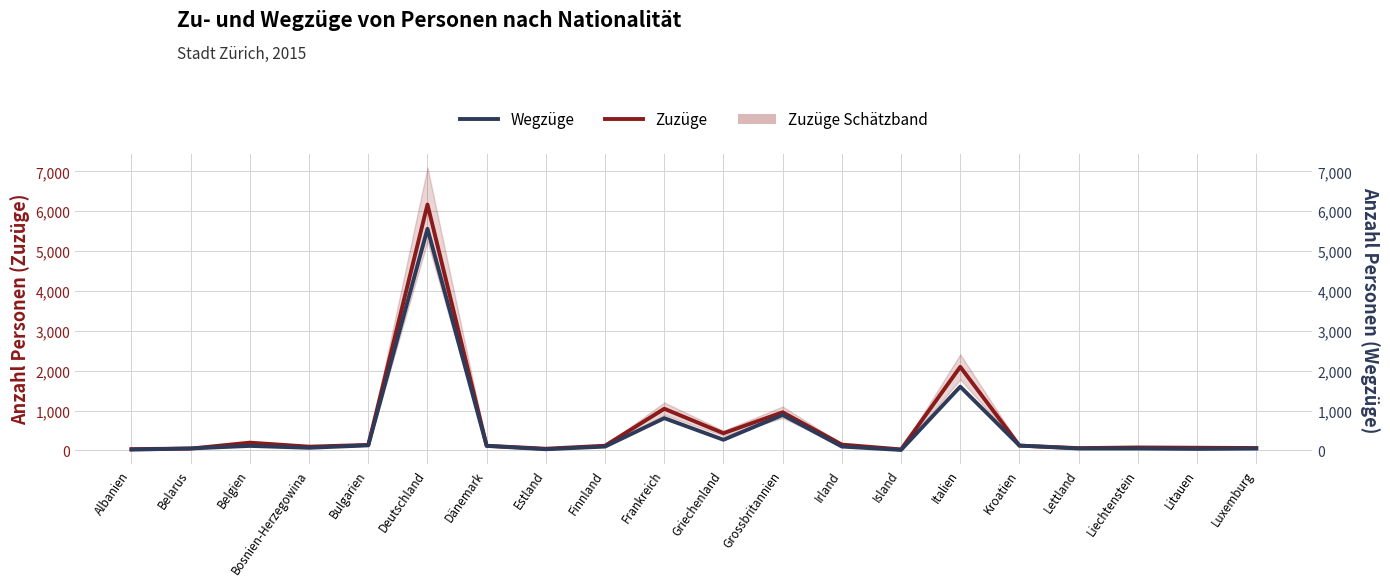

What position from the left is Estland?

8